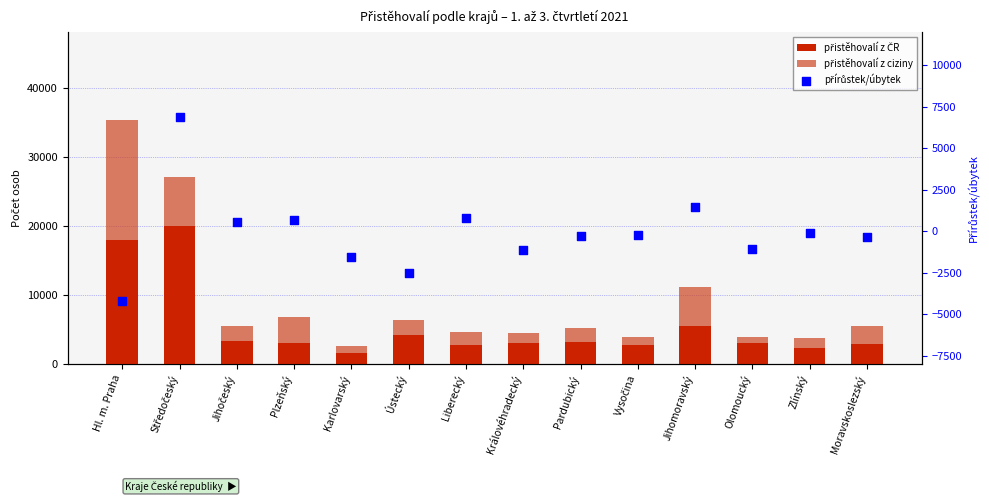

What are all the series names shown in the legend?

přistěhovalí z ČR, přistěhovalí z ciziny, přírůstek/úbytek